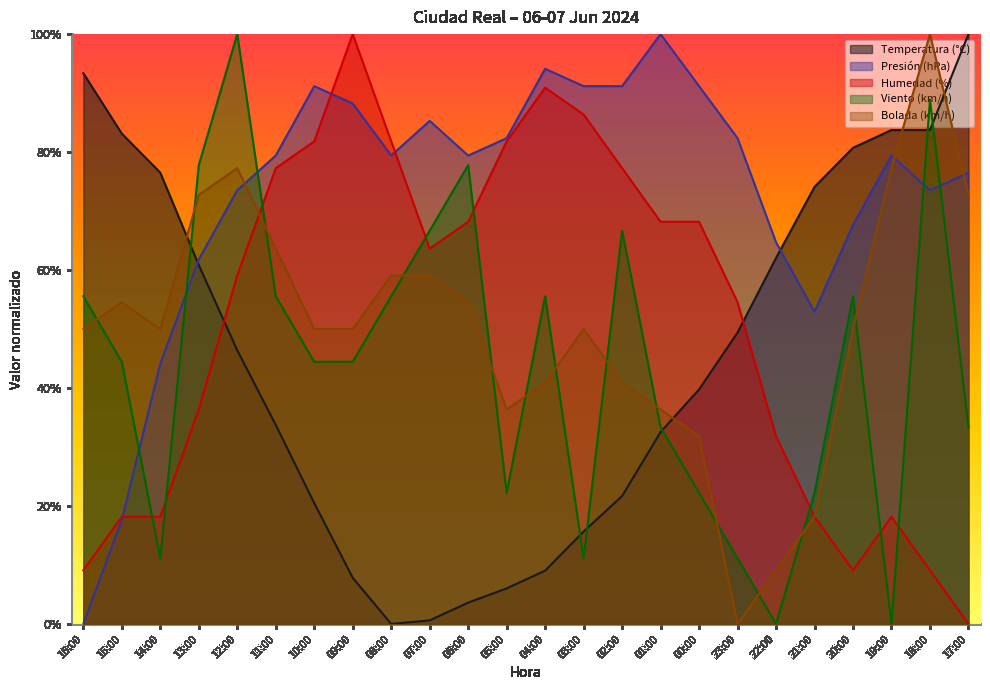

Which series has the largest total across all categories?

Presión (hPa)